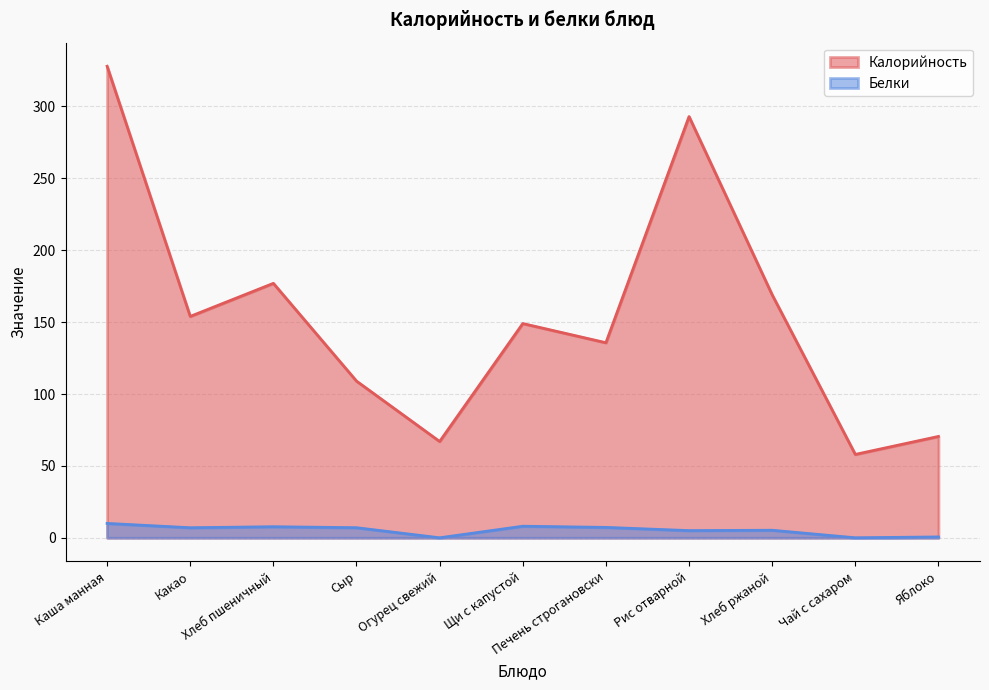

What value does the Белки series have at Хлеб пшеничный?

7.7